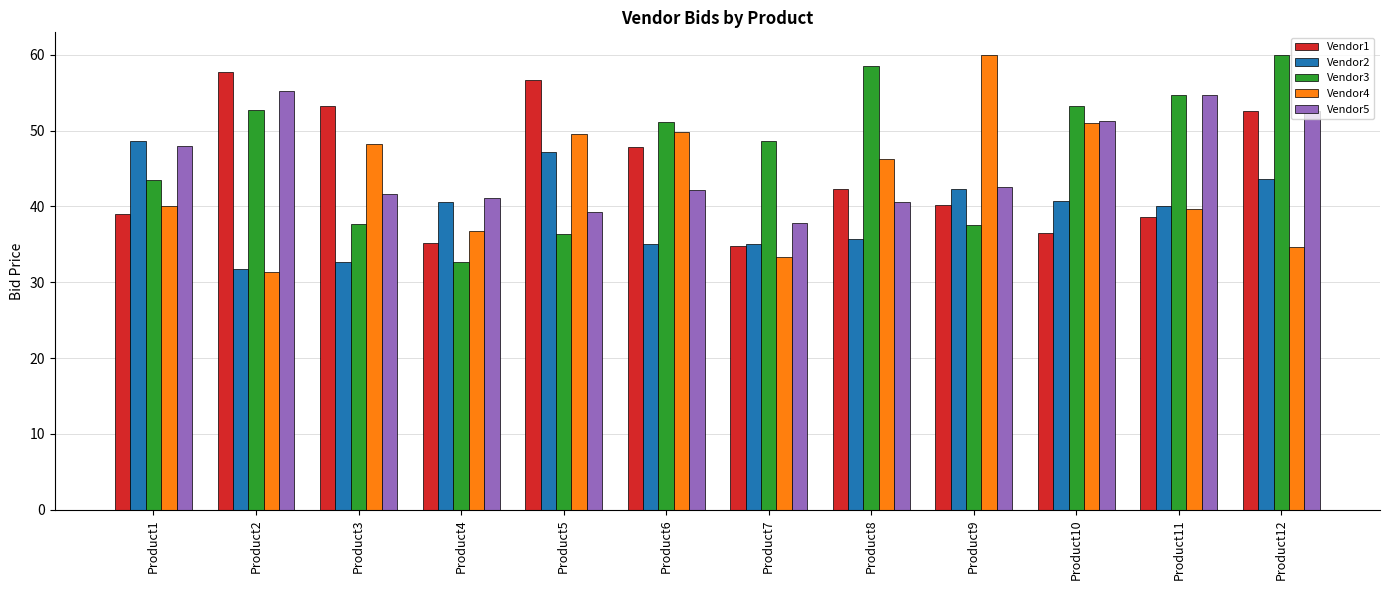

What is the maximum value for Vendor3?

60.0